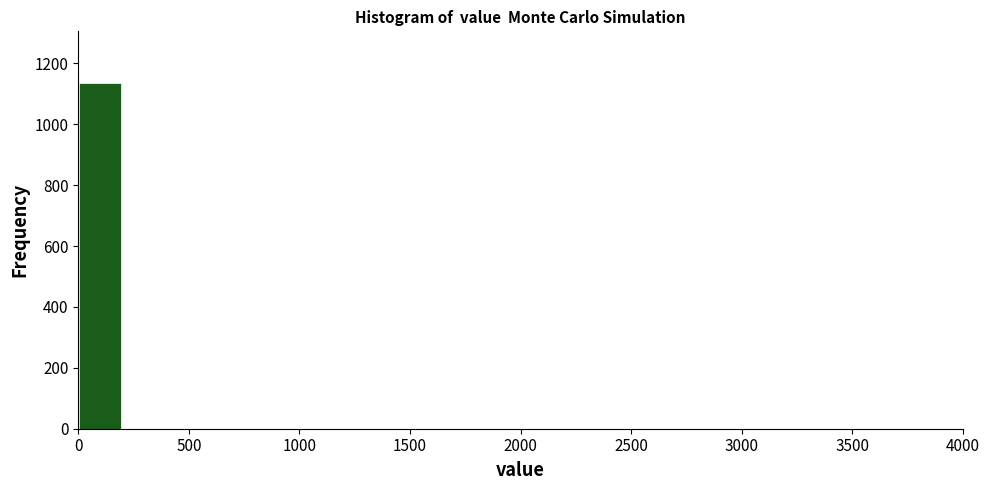

Reading left to right, list every bar in this chart as the range it spans on the x-axis followed by its height. The values are not printed on the chart, so give them approximately, as read against the axis.

0 to 200: 1140
200 to 400: 0
400 to 600: 0
600 to 800: 0
800 to 1000: 0
1000 to 1200: 0
1200 to 1400: 0
1400 to 1600: 0
1600 to 1800: 0
1800 to 2000: 0
2000 to 2200: 0
2200 to 2400: 0
2400 to 2600: 0
2600 to 2800: 0
2800 to 3000: 0
3000 to 3200: 0
3200 to 3400: 0
3400 to 3600: 0
3600 to 3800: 0
3800 to 4000: 0